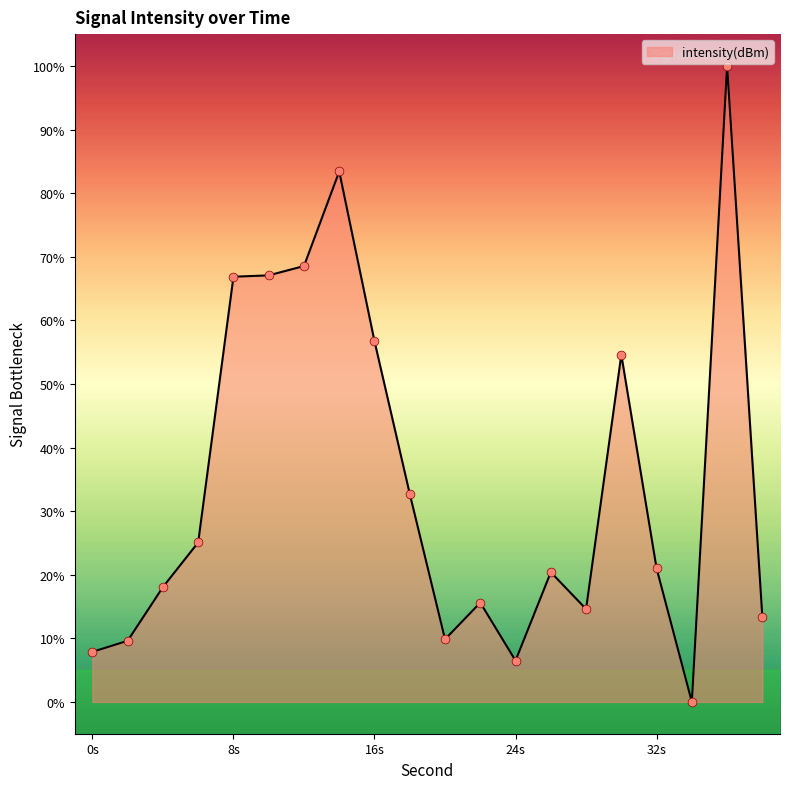

What is the difference between the maximum and minimum values?

100.0